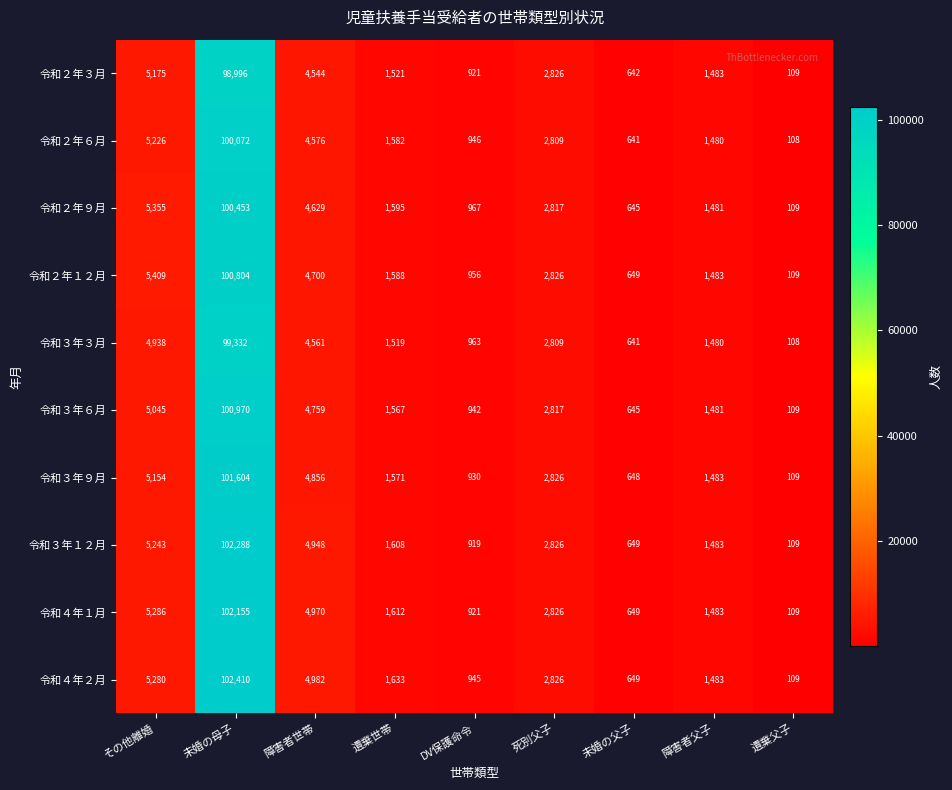

List the labels in order of 令和４年１月 value, smallest first.

遺棄父子, 未婚の父子, DV保護命令, 障害者父子, 遺棄世帯, 死別父子, 障害者世帯, その他離婚, 未婚の母子